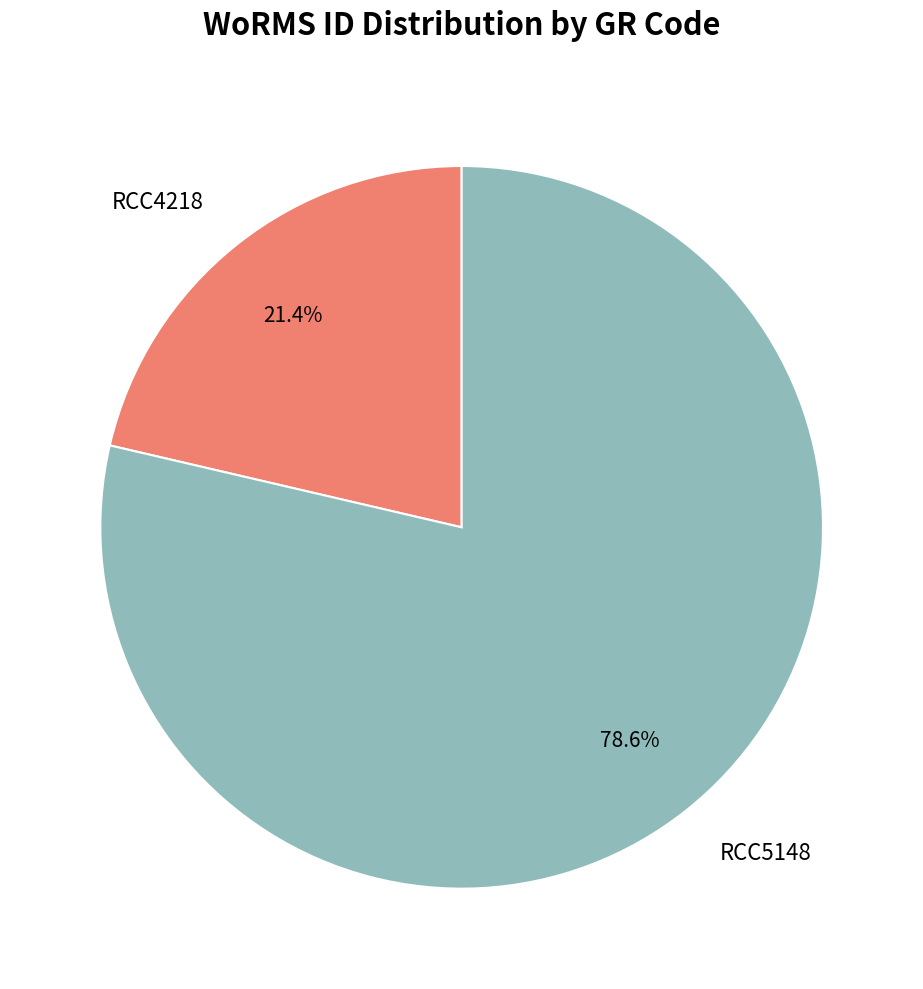

Does RCC5148 account for over 50% of the chart?

Yes